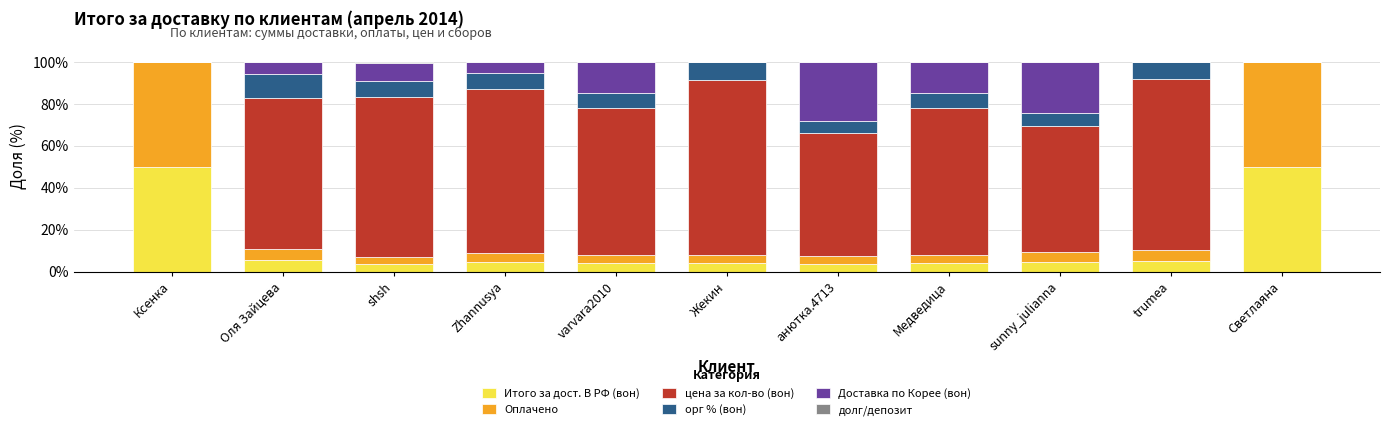

What is the maximum value for Итого за дост. В РФ (вон)?

50.0